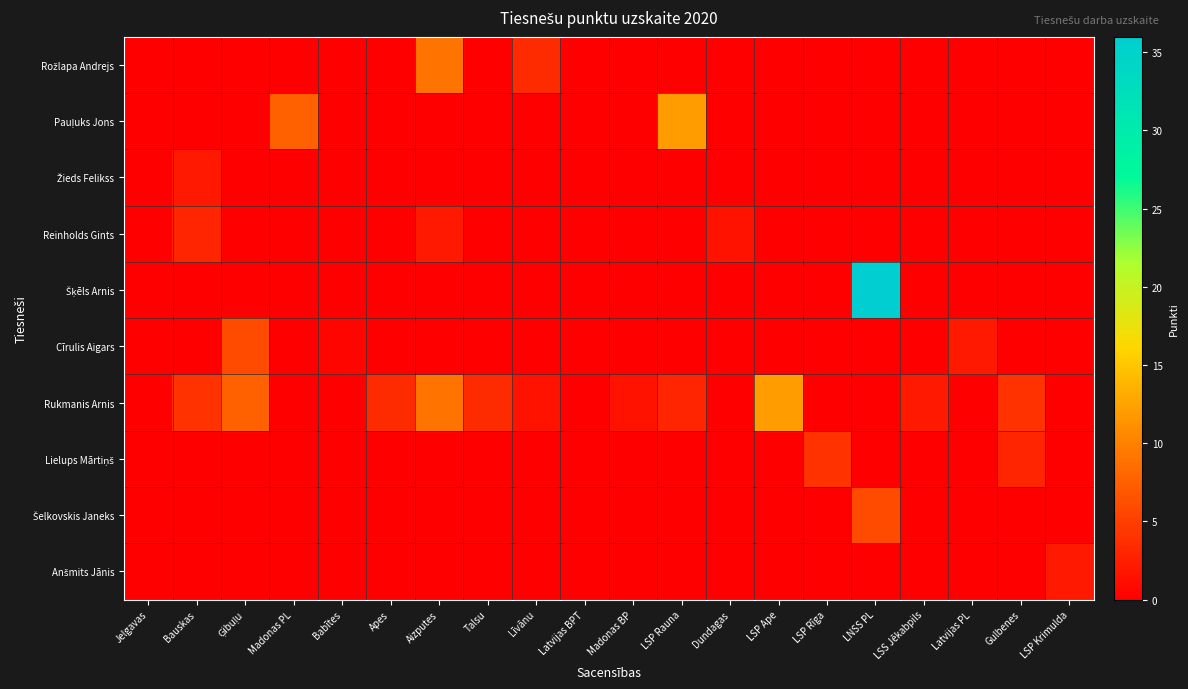

Between Ģibuļu and Talsu, which is larger?

Ģibuļu